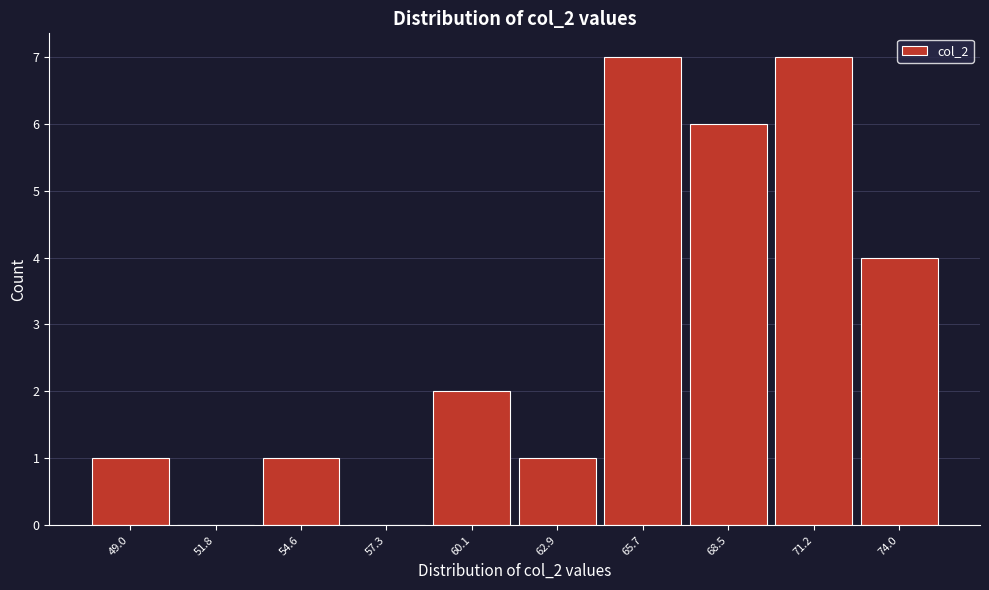

Reading right to left, extract all data points from this chart.

74.0=4	71.2=7	68.5=6	65.7=7	62.9=1	60.1=2	57.3=0	54.6=1	51.8=0	49.0=1